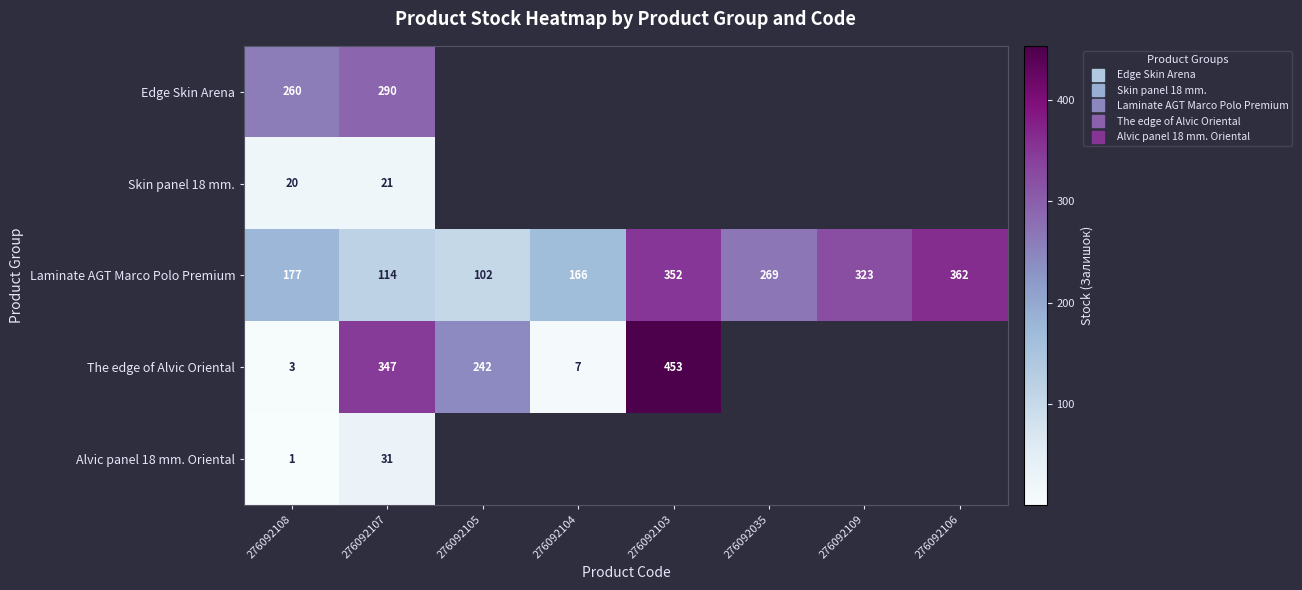

What is the difference between the maximum and second lowest values in the Laminate AGT Marco Polo Premium series?

248.0